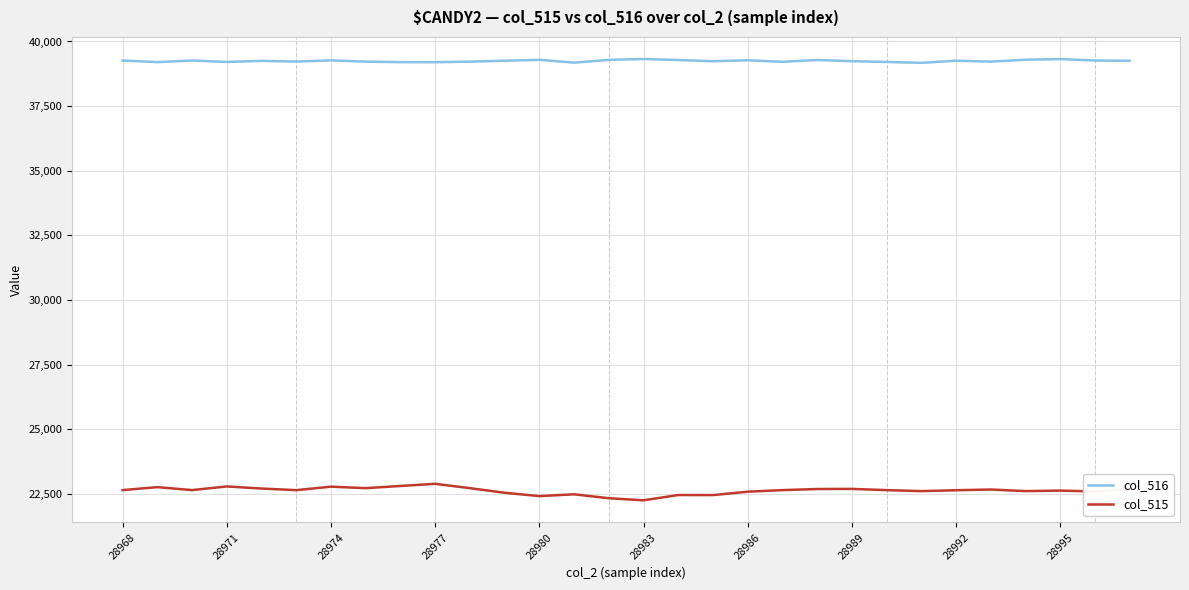

Which series has the widest spread of values?

col_515